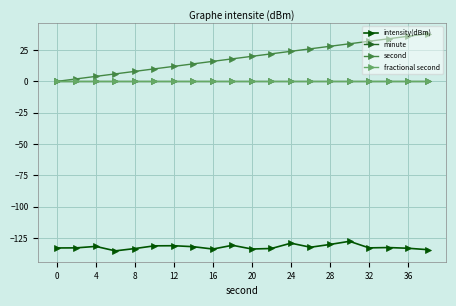

Does the chart have visible grid lines?

Yes